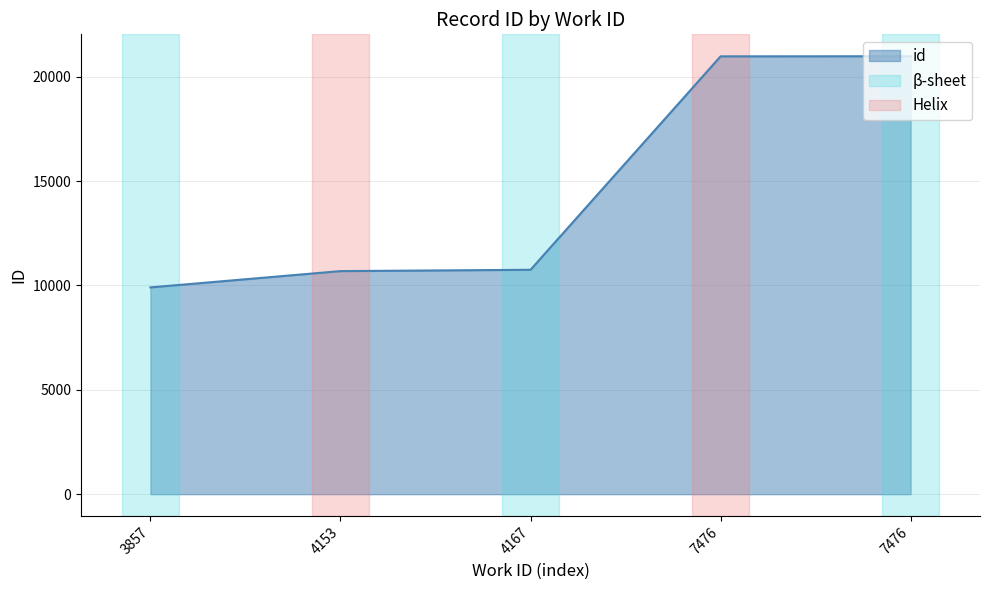

How many categories are shown in the chart?

5